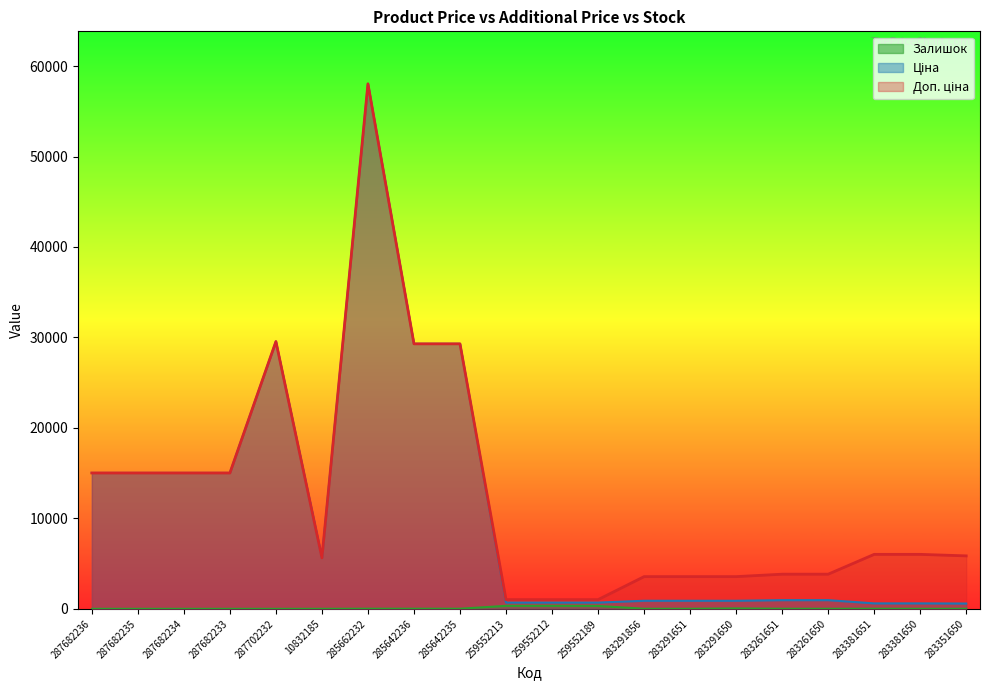

Which series has the largest total across all categories?

Доп. ціна